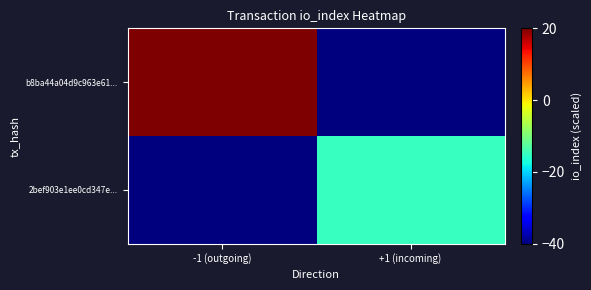

Rank the series at +1 (incoming) from highest to lowest value.

2bef903e1ee0cd347e..., b8ba44a04d9c963e61...